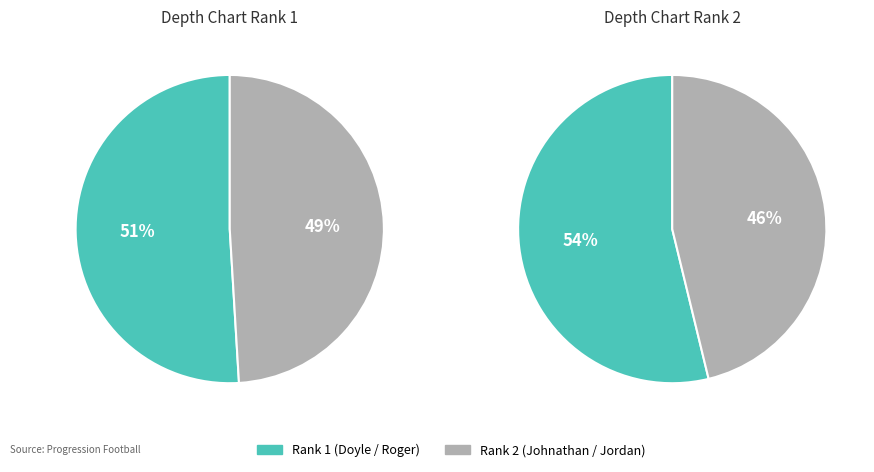

Count the number of slices in the pie.

4